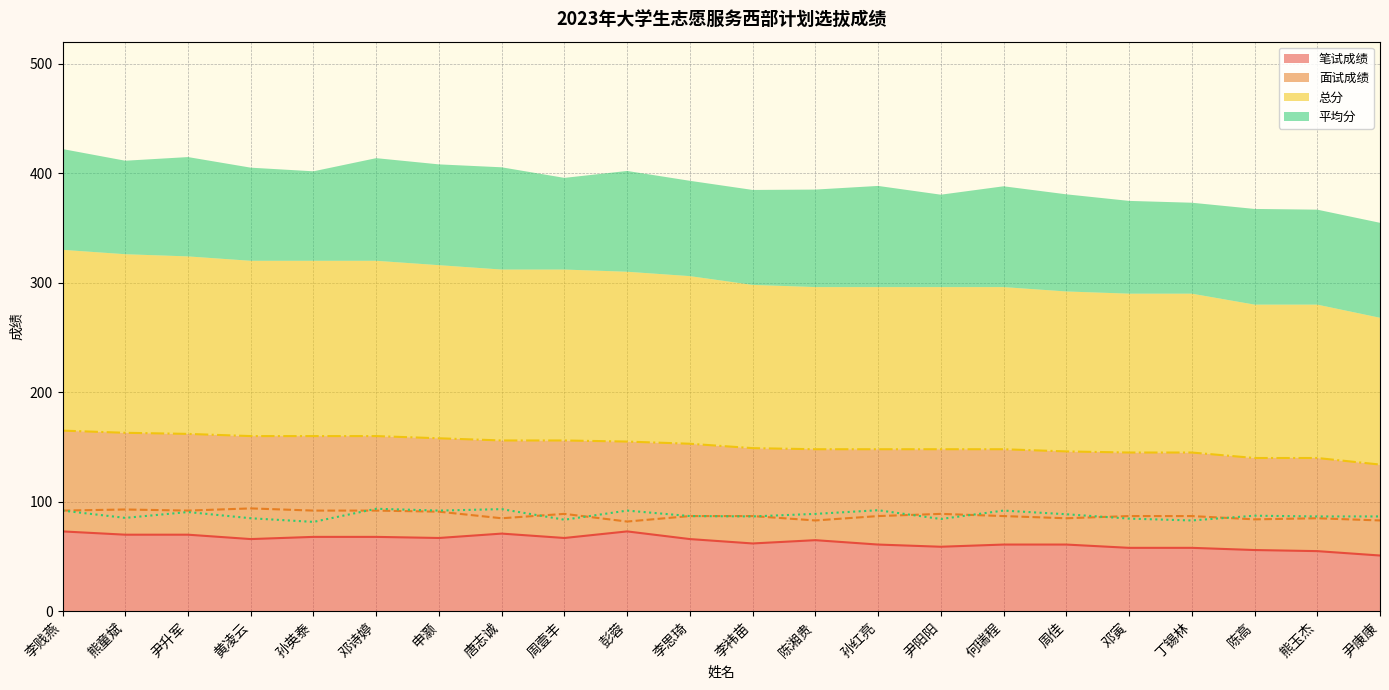

List the labels in order of 总分 value, smallest first.

尹康康, 陈高, 熊玉杰, 邓寅, 丁锡林, 周佳, 陈湘贵, 孙红亮, 尹阳阳, 何瑞程, 李袆苗, 李思琦, 彭蓉, 唐志诚, 周壹丰, 申灏, 黄凌云, 孙英泰, 邓诗婷, 尹升军, 熊童斌, 李贱燕